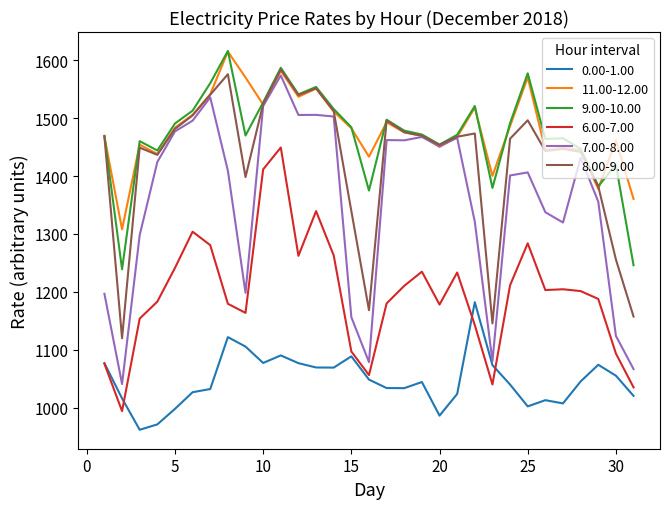

True or false: 0.00-1.00 and 11.00-12.00 intersect in this chart.

False